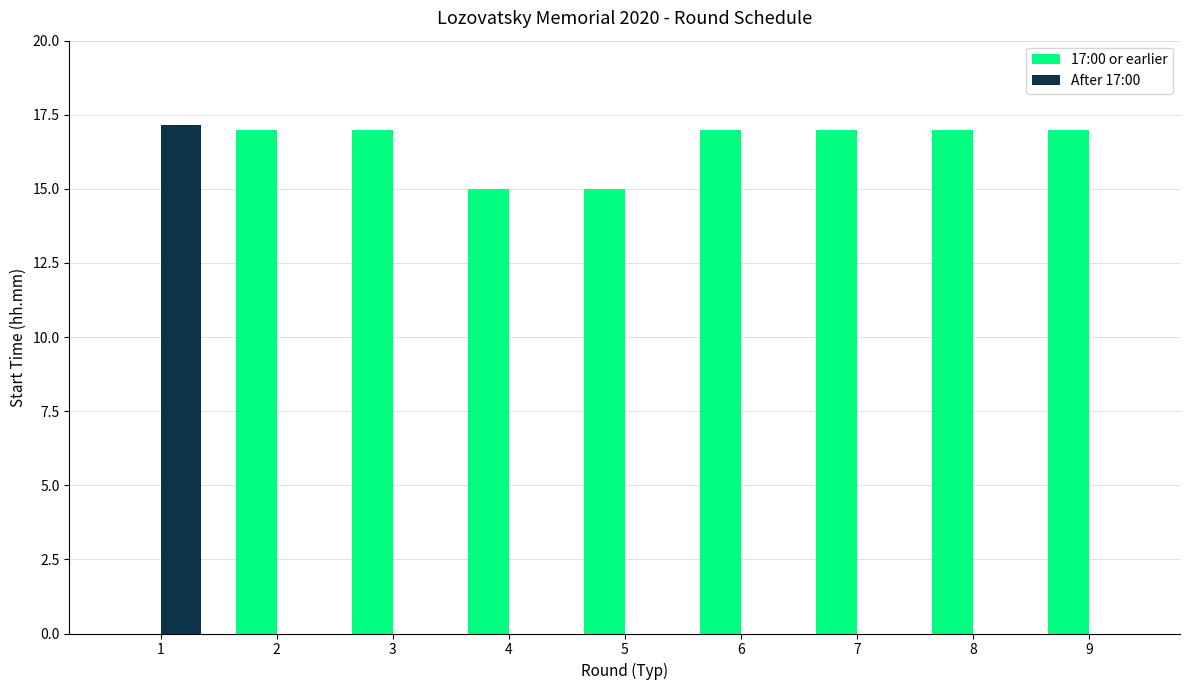

What is the sum of the 17:00 or earlier values at 4 and 5?

30.0